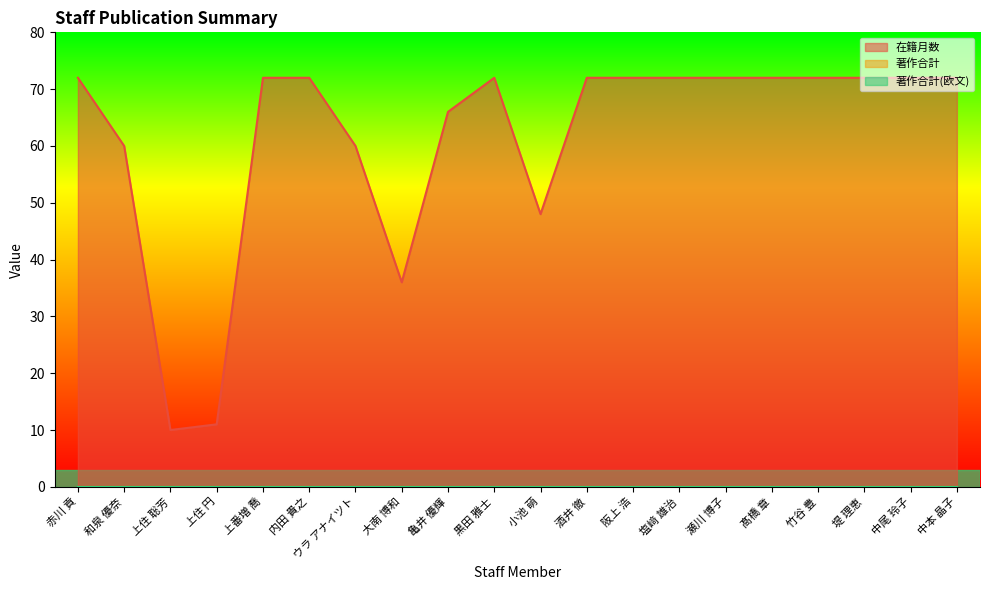

What position from the right is 小池 萌?

10